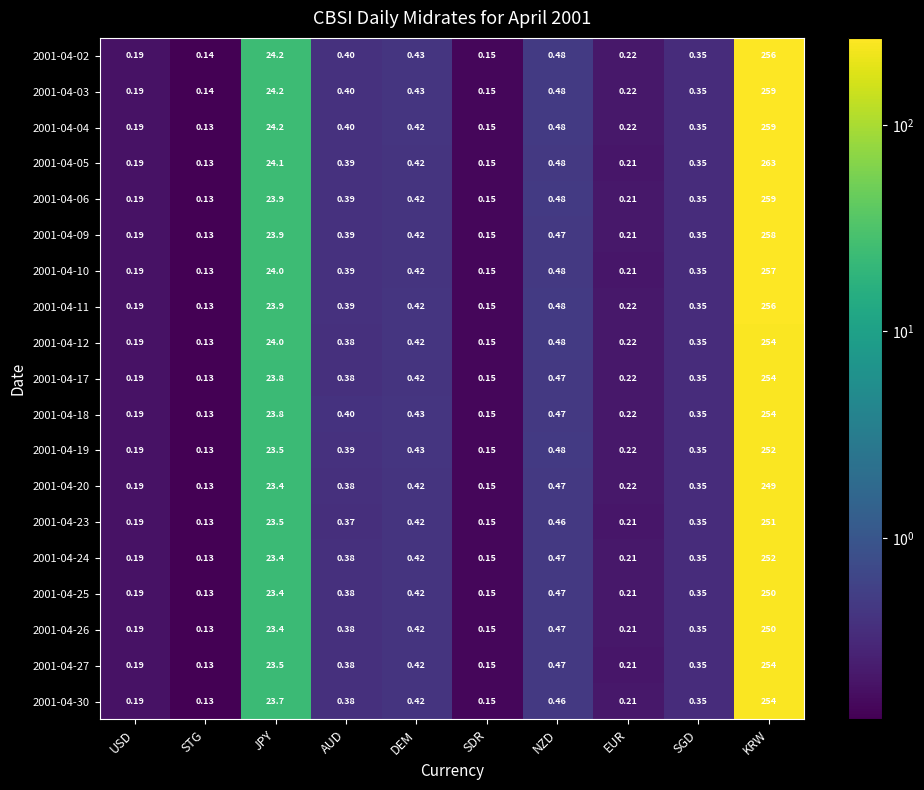

Which label corresponds to the largest value in the chart?

KRW